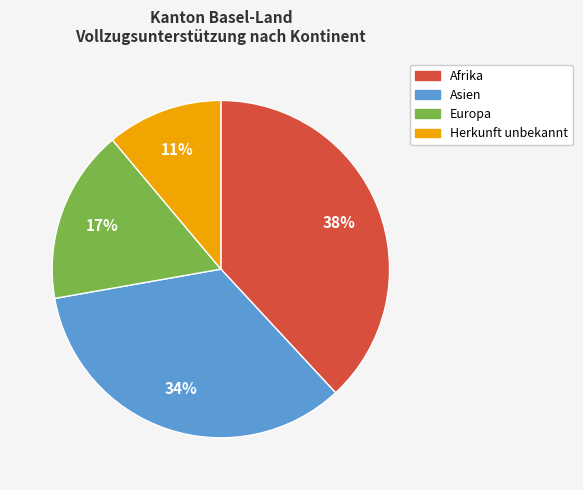

Is the sum of Asien and Herkunft unbekannt greater than half?

No